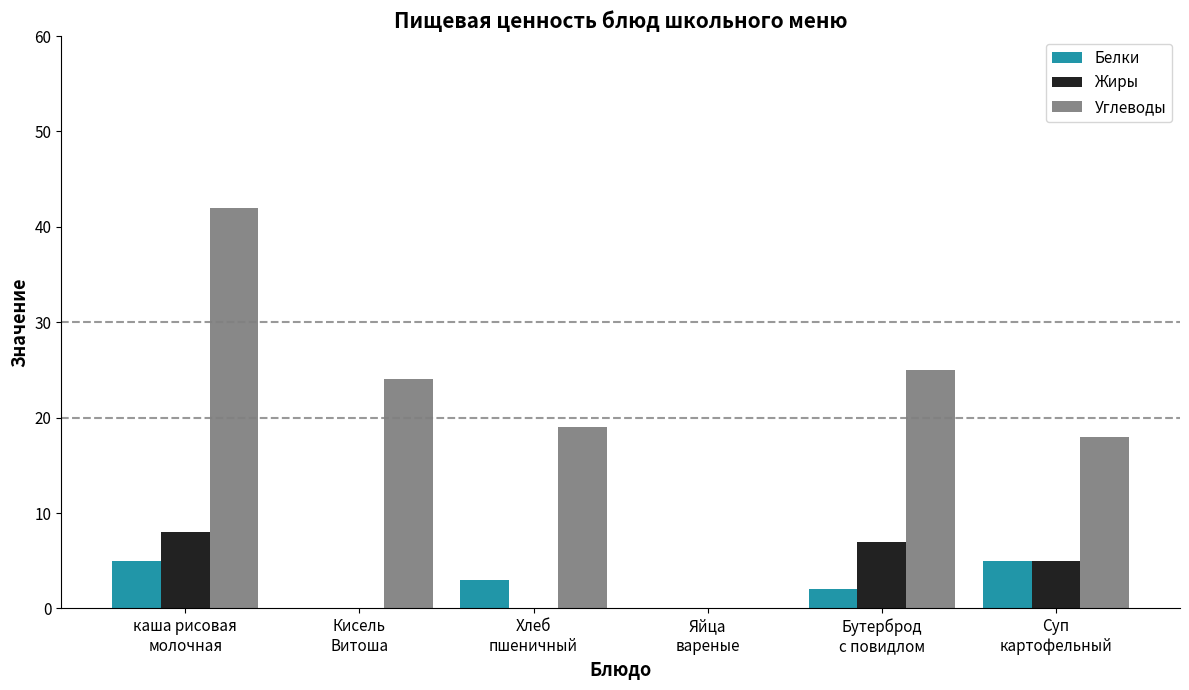

Which series has the largest total across all categories?

Углеводы